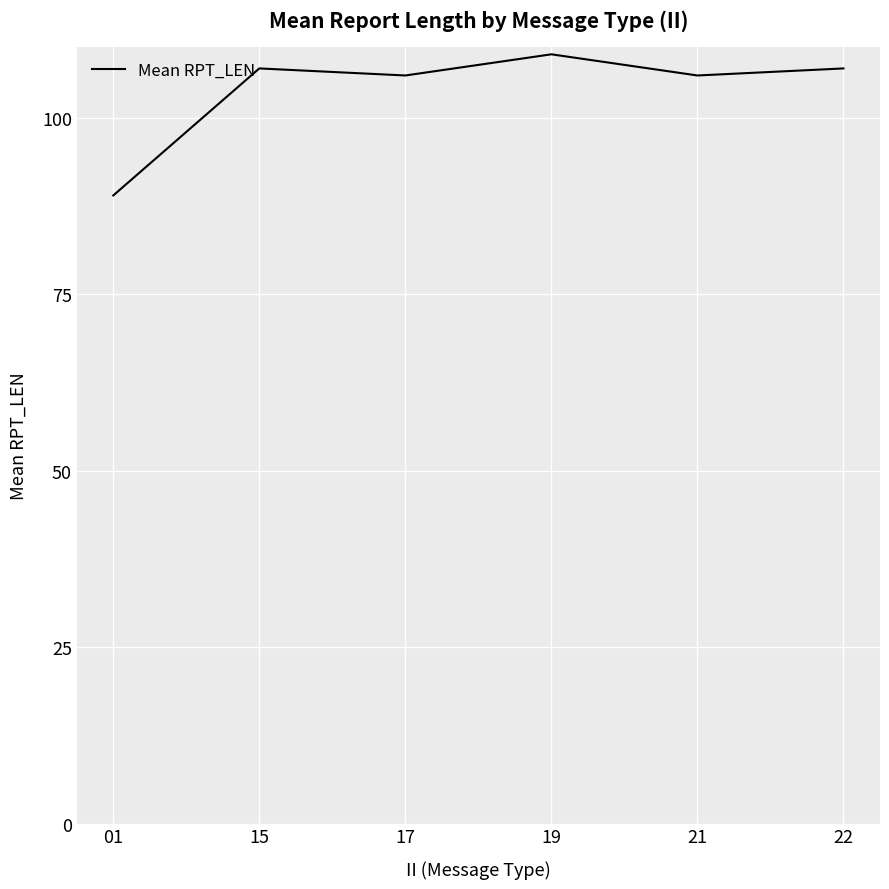

Read the value at 22, to the nearest 10.

110